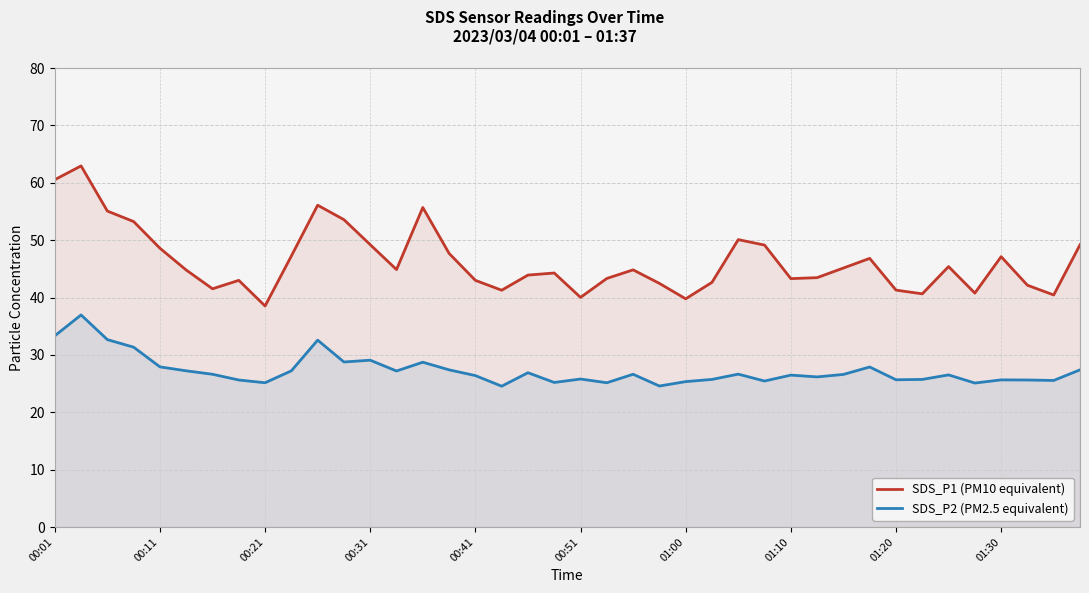

List the series in order of their peak value, highest first.

SDS_P1 (PM10 equivalent), SDS_P2 (PM2.5 equivalent)